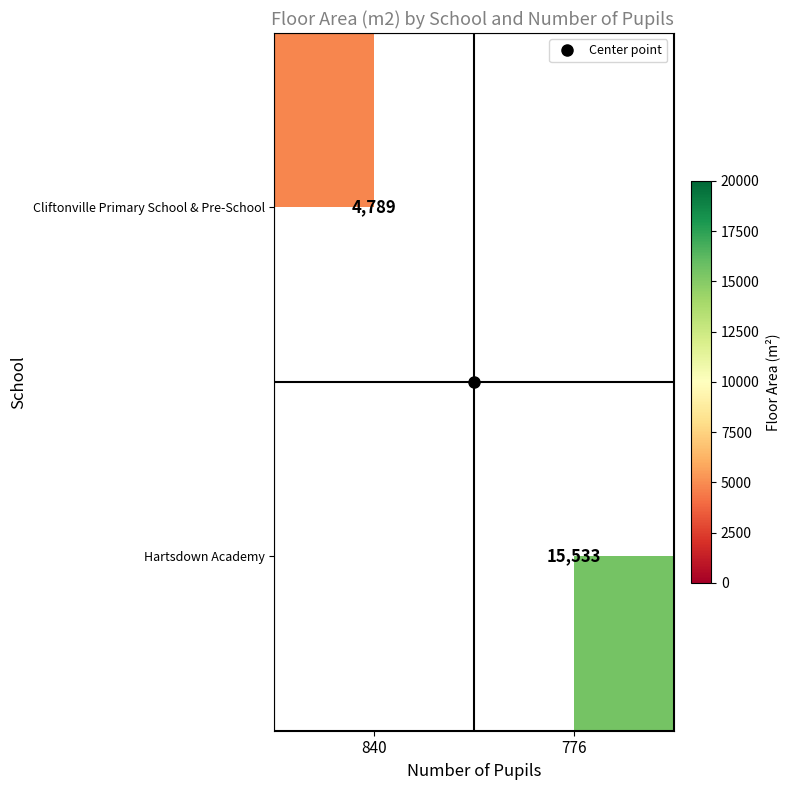

Which has a higher value, 840 or 776?

776